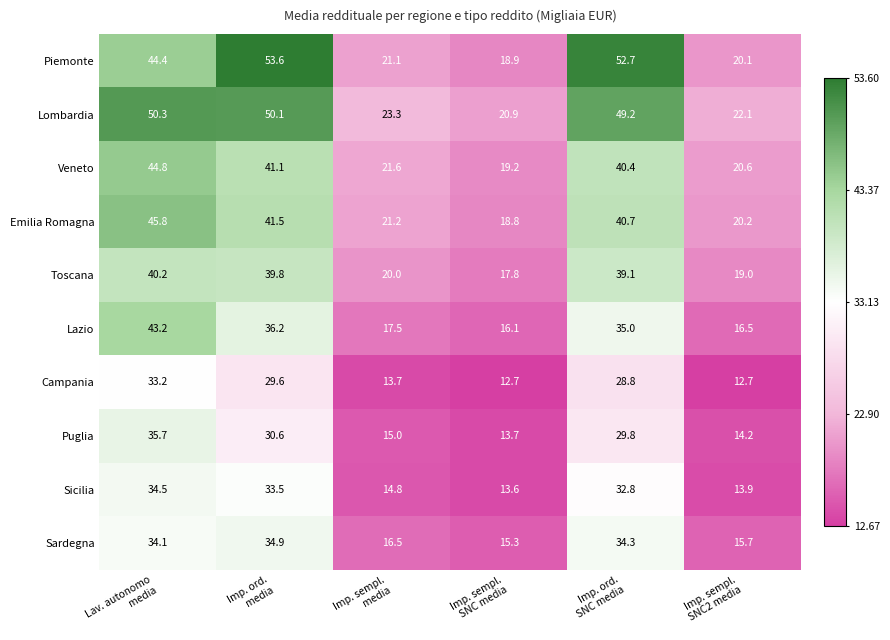

What is the average value of the Sardegna series?

25.1